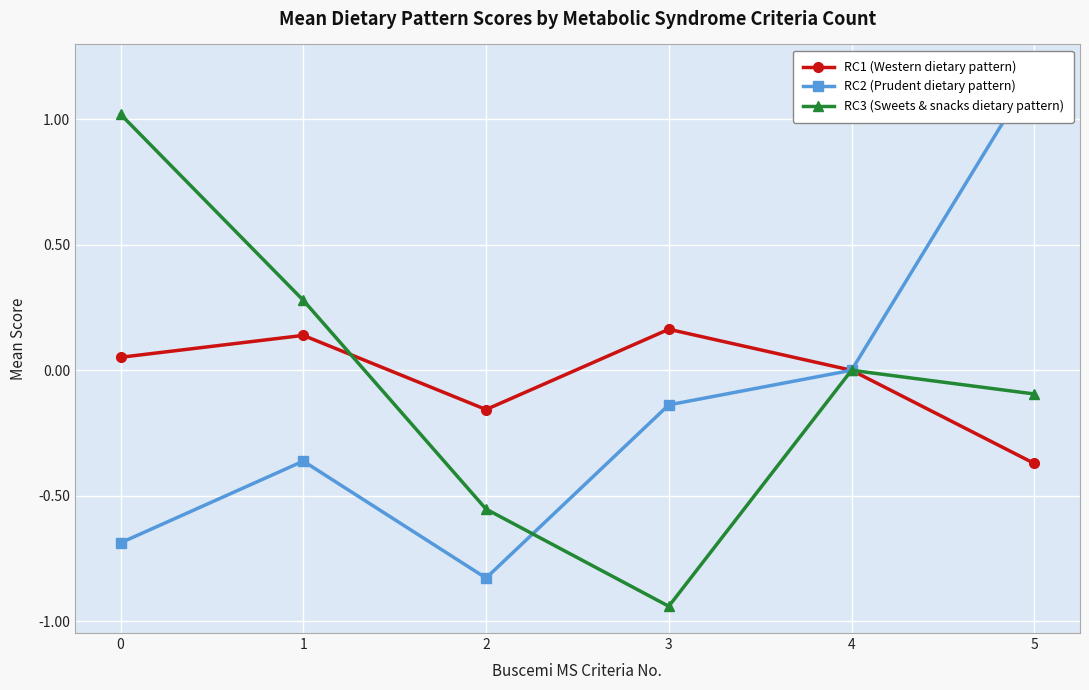

True or false: RC2 (Prudent dietary pattern) and RC1 (Western dietary pattern) cross at least once.

False